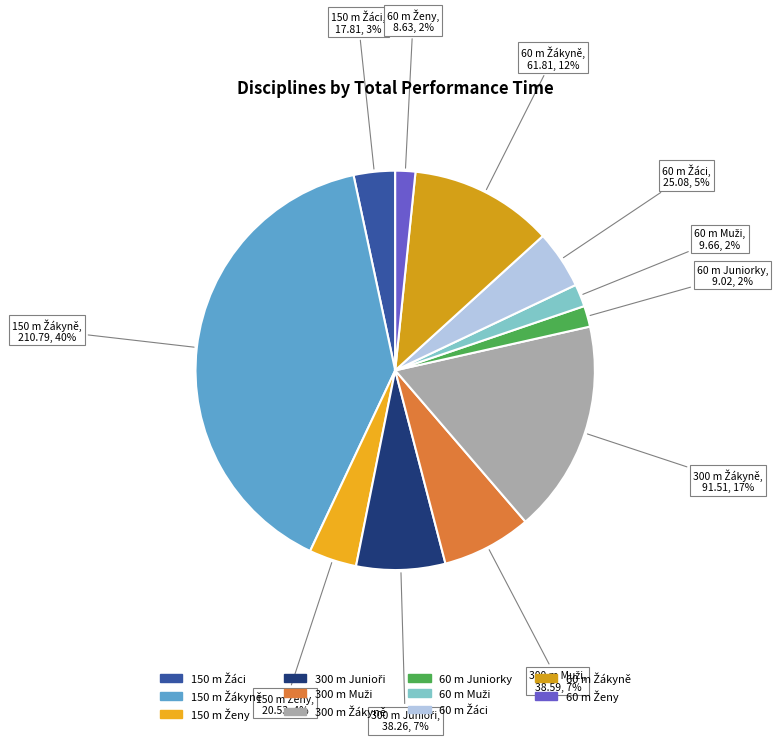

How many slices are in this pie chart?

11